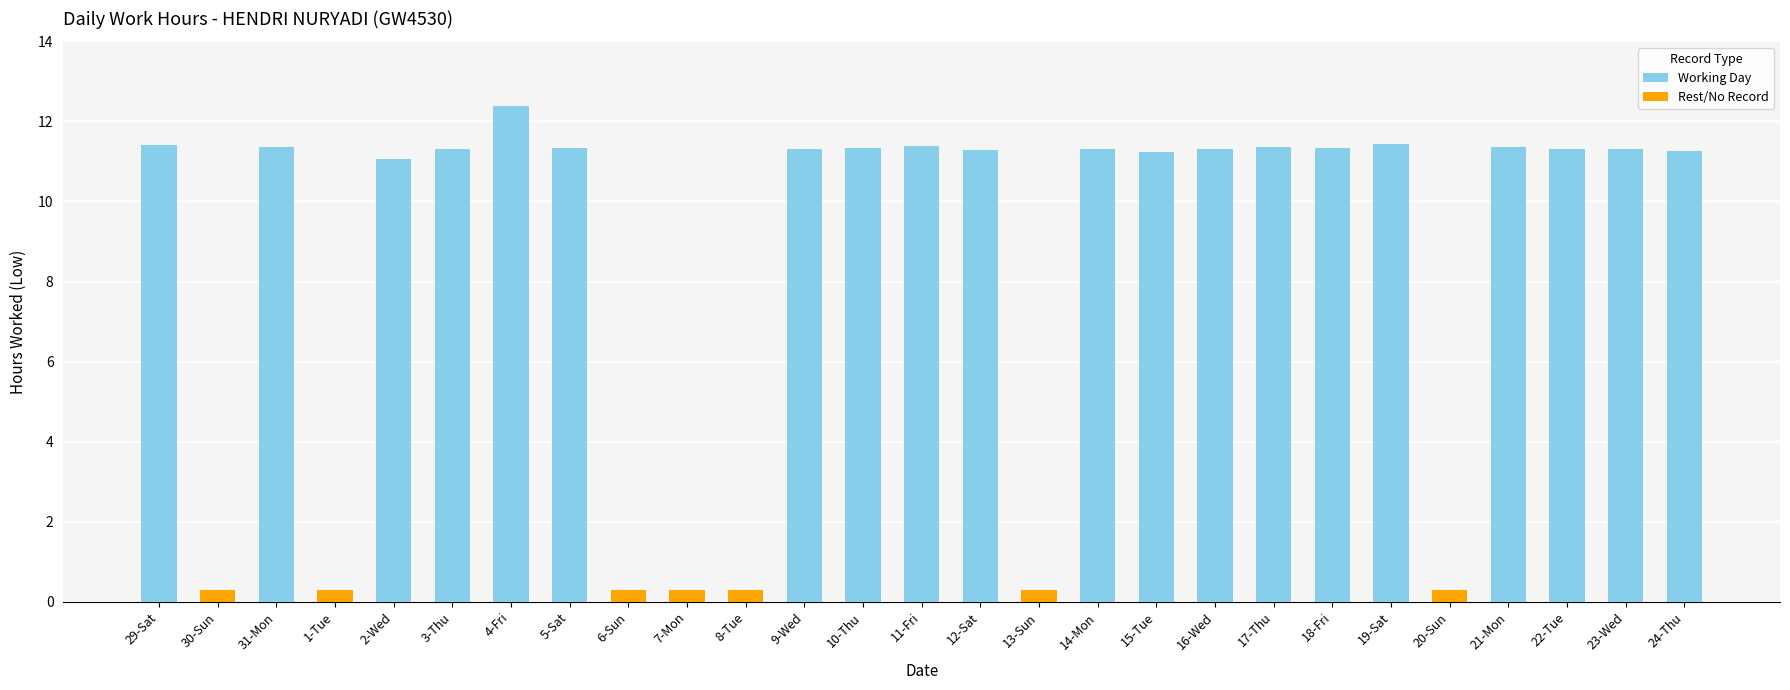

What is the difference between the maximum and minimum values in the Working Day series?

1.3